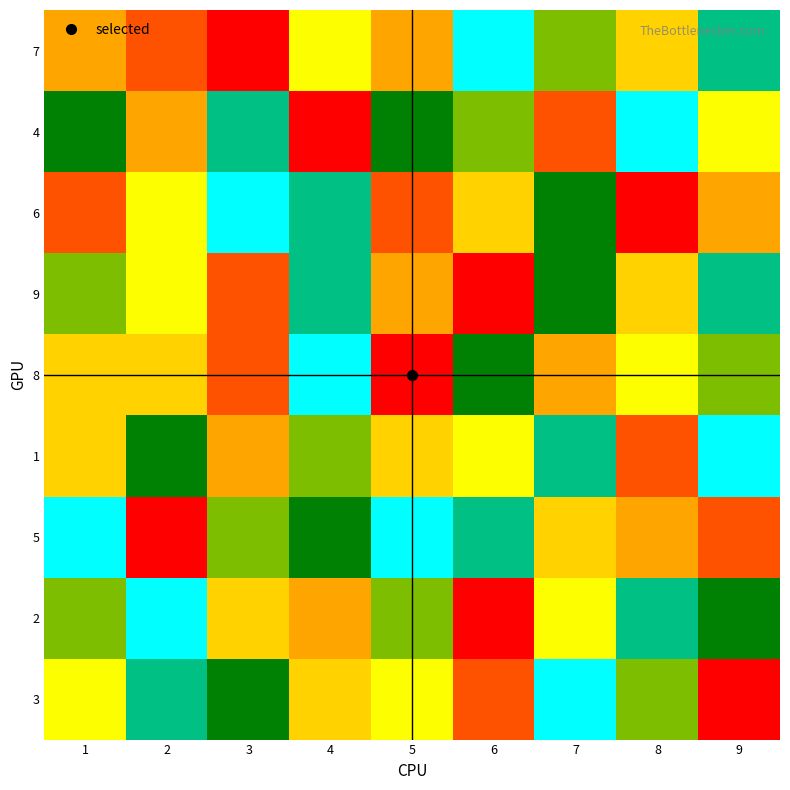

Which label corresponds to the smallest value in the chart?

3